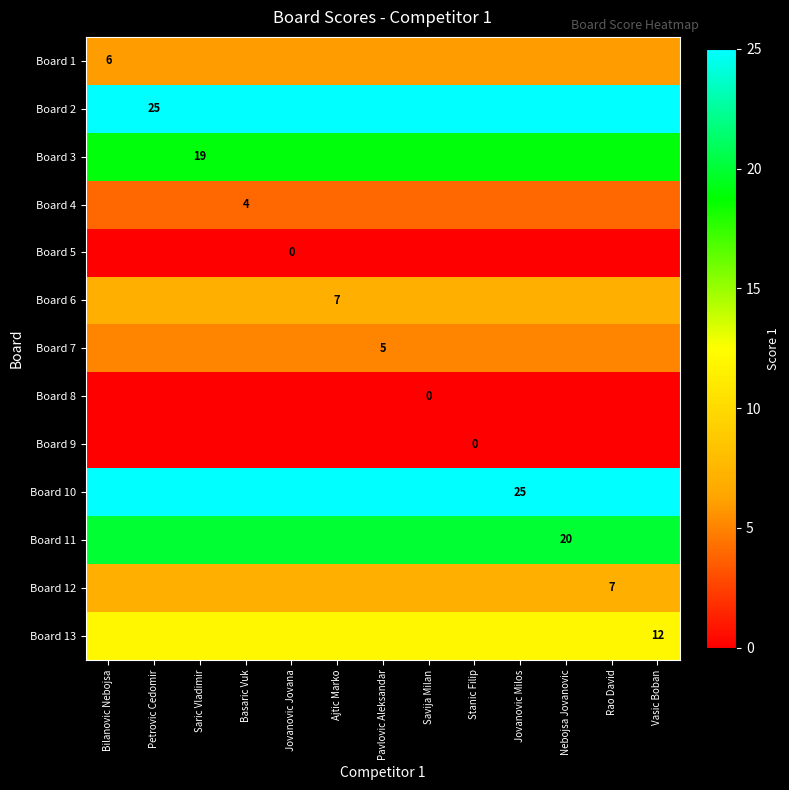

What is the total value across all series at Petrovic Cedomir?

130